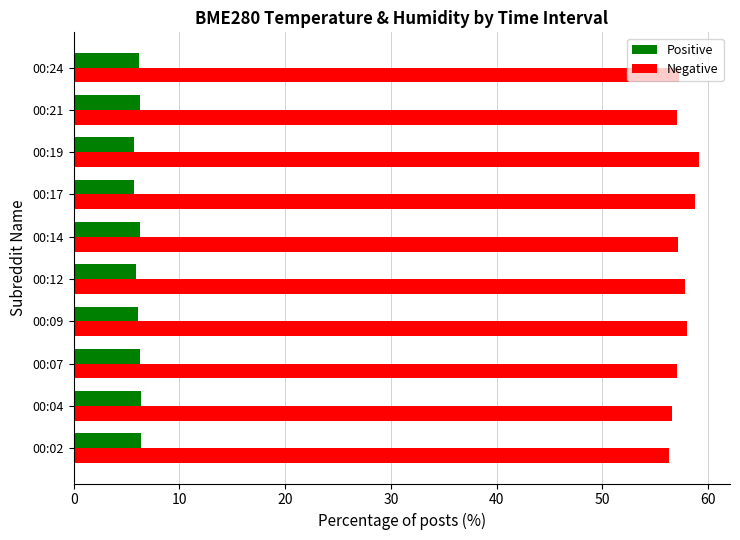

Which series has the largest range (max minus min)?

Negative